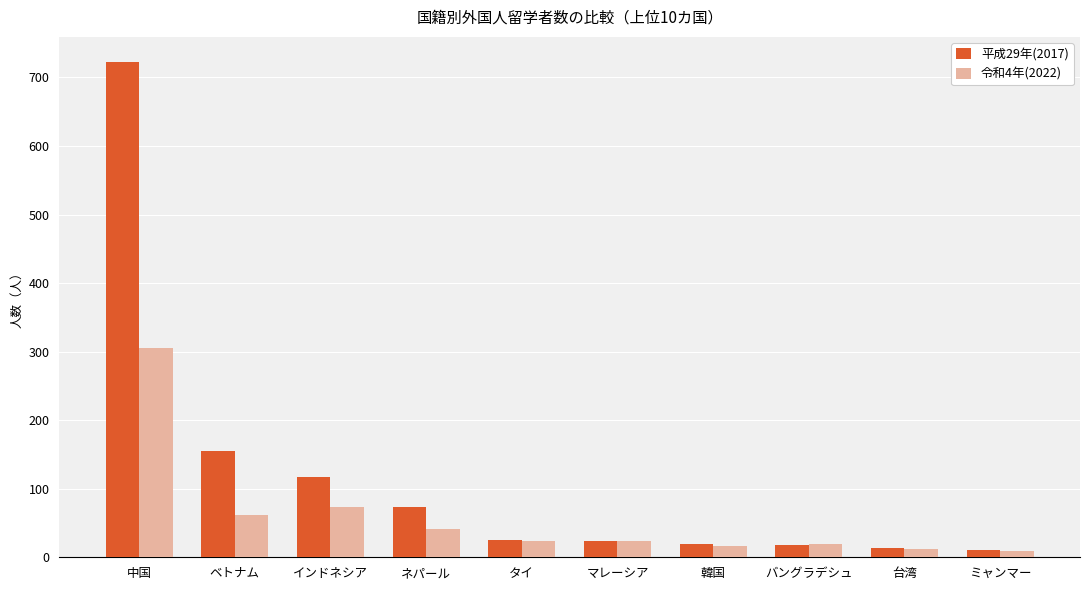

Where is 平成29年(2017) nearest to the value 367?

ベトナム